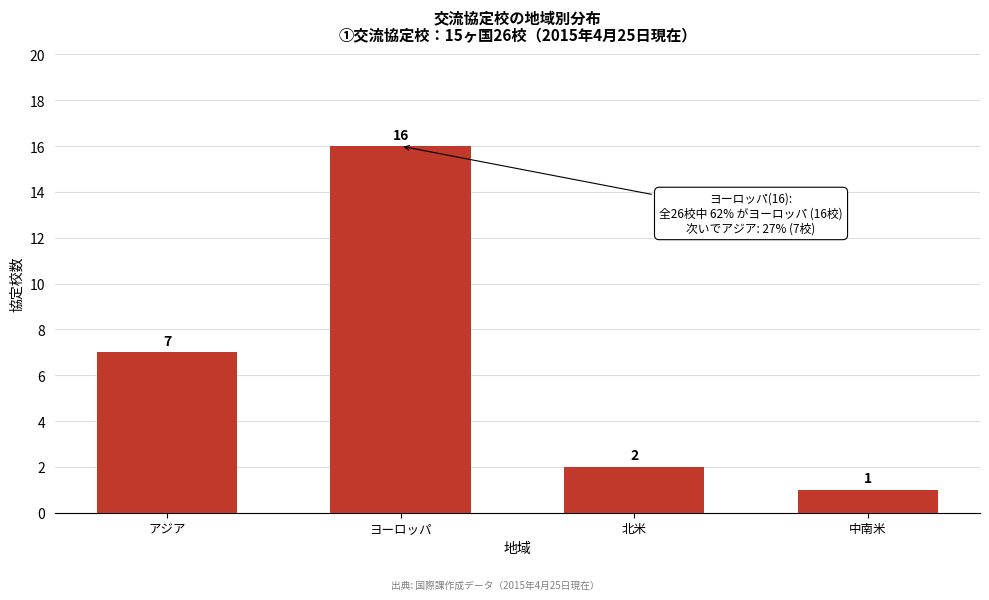

Reading left to right, list all the values displayed in this chart.

アジア=7	ヨーロッパ=16	北米=2	中南米=1